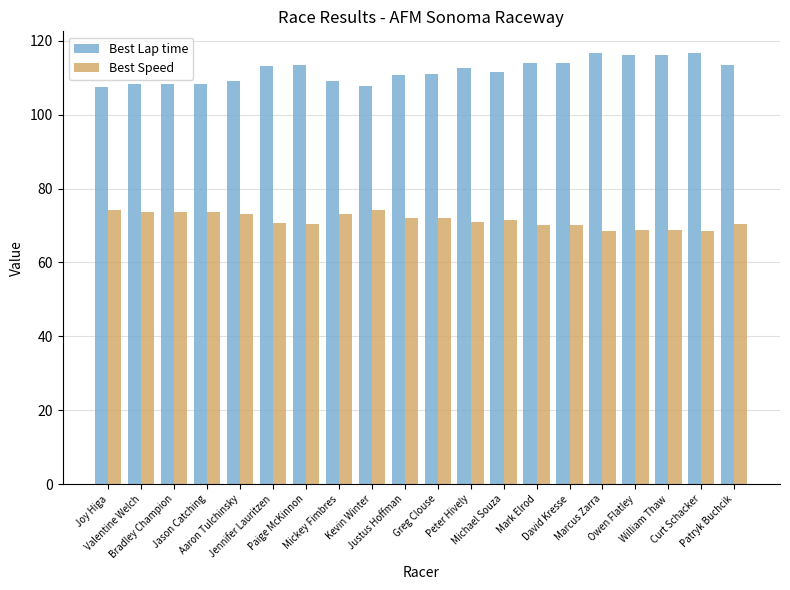

Between Mickey Fimbres and Owen Flatley, which series saw the biggest shift?

Best Lap time